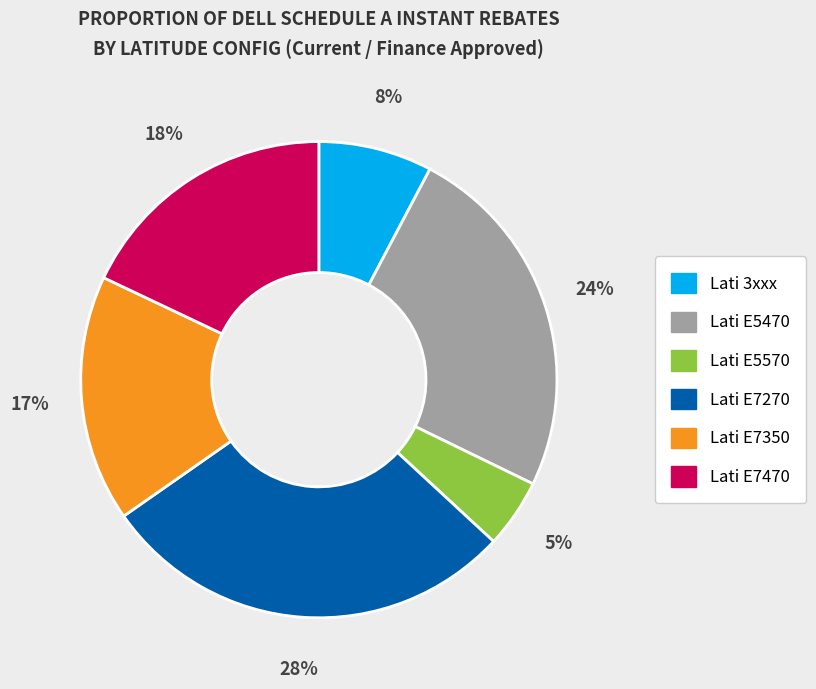

Is there a majority slice in this chart?

No